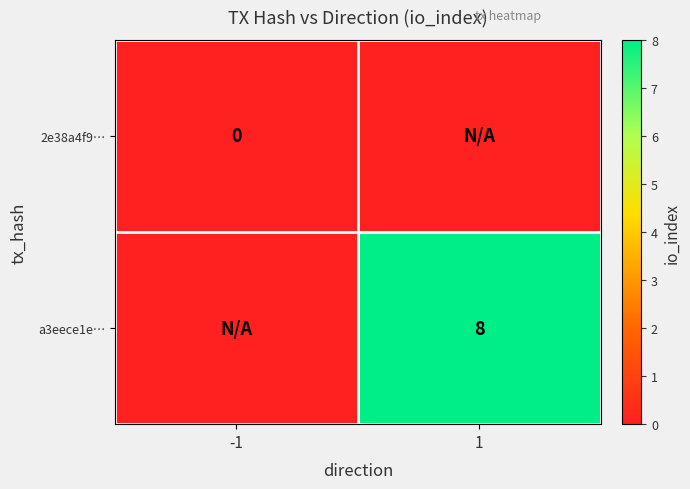

List the series in order of their peak value, highest first.

a3eece1e…, 2e38a4f9…